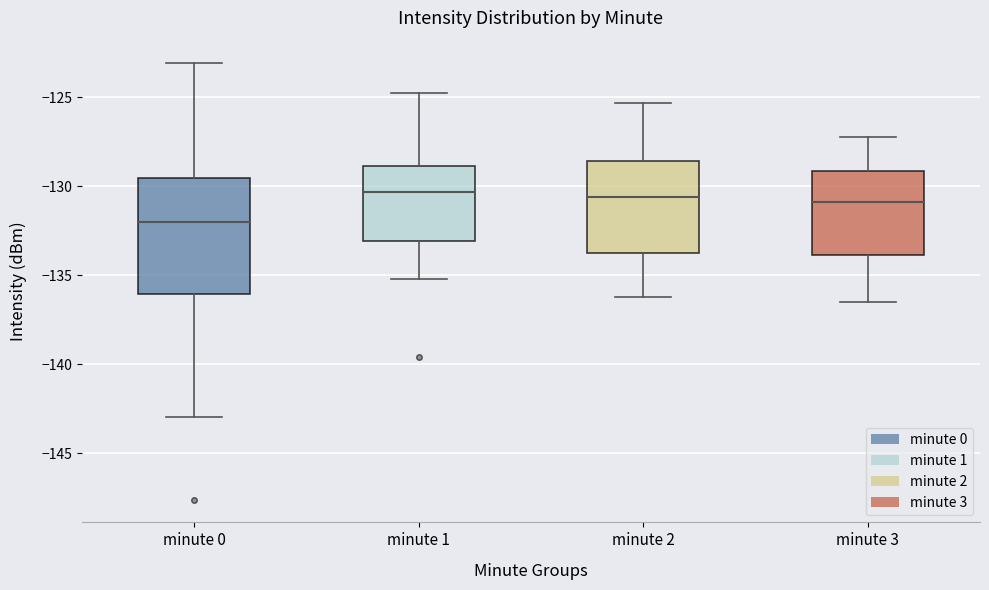

Where does the upper whisker of the box for minute 1 end on the y-axis? The values are not printed on the chart, so give them approximately, as read against the axis.

-125.0